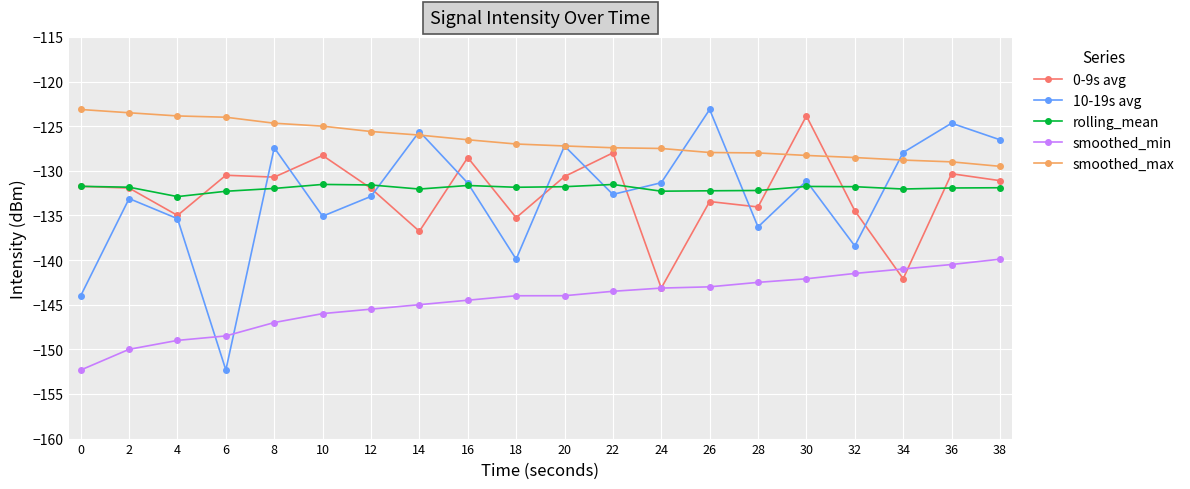

What is the minimum value for rolling_mean?

-132.9